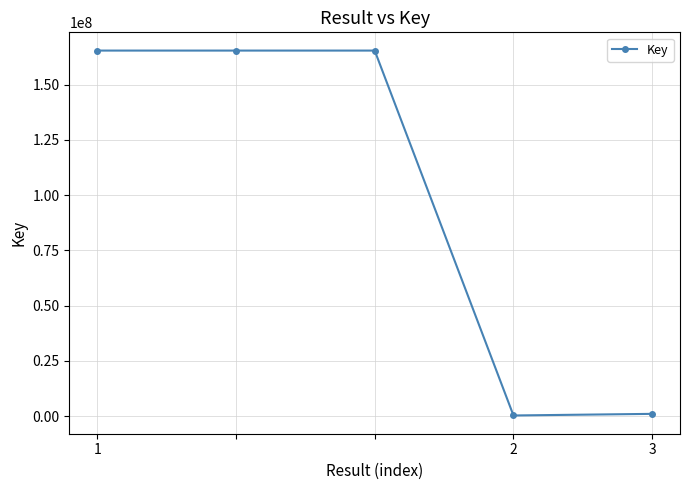

What is the sum of all values?

497780314